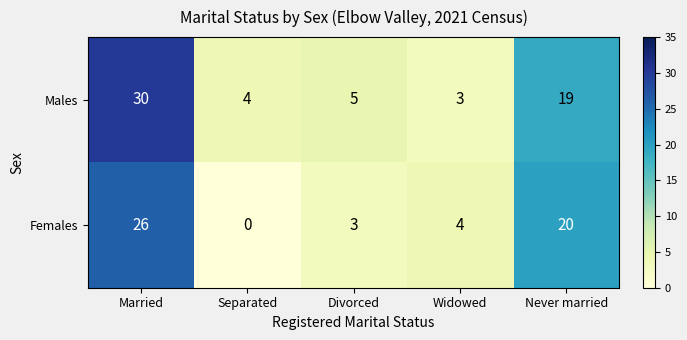

Which series changed the most between Separated and Widowed?

Females